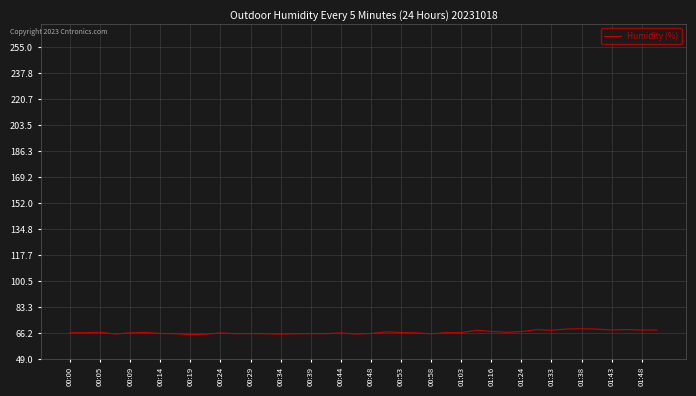

What is the minimum value shown in the chart?

65.1